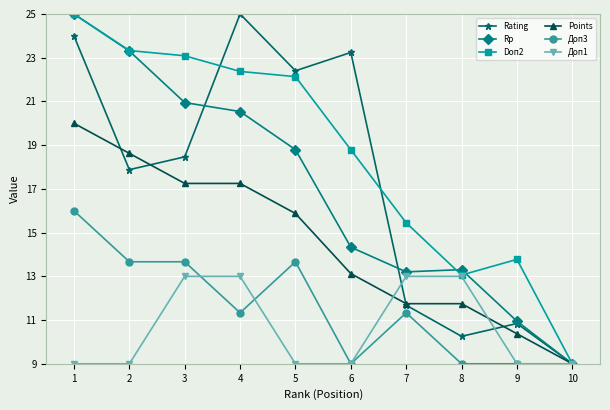

What is the value of the Доп1 point at the 4th from the left?

13.0